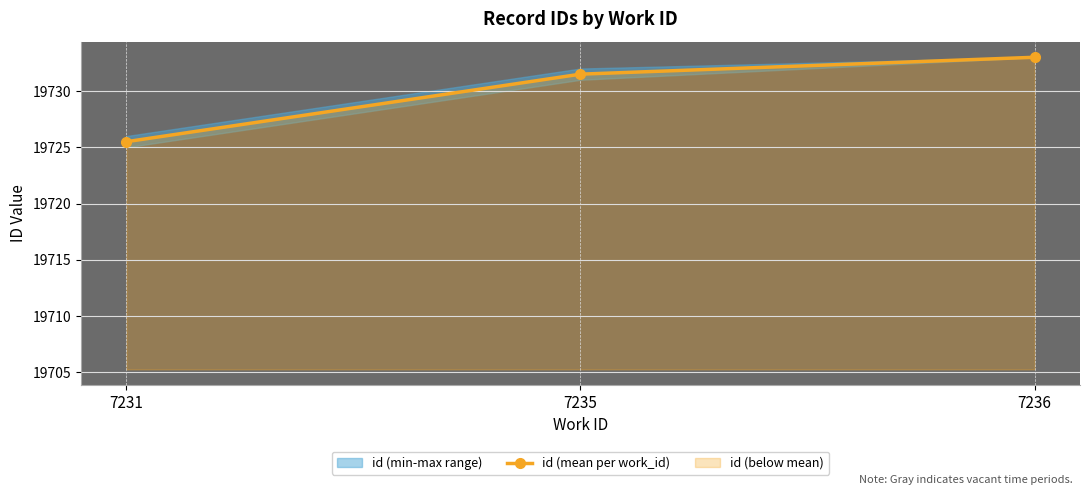

Approximately how many times larger is the value at 7235 compared to 7236?

1.0